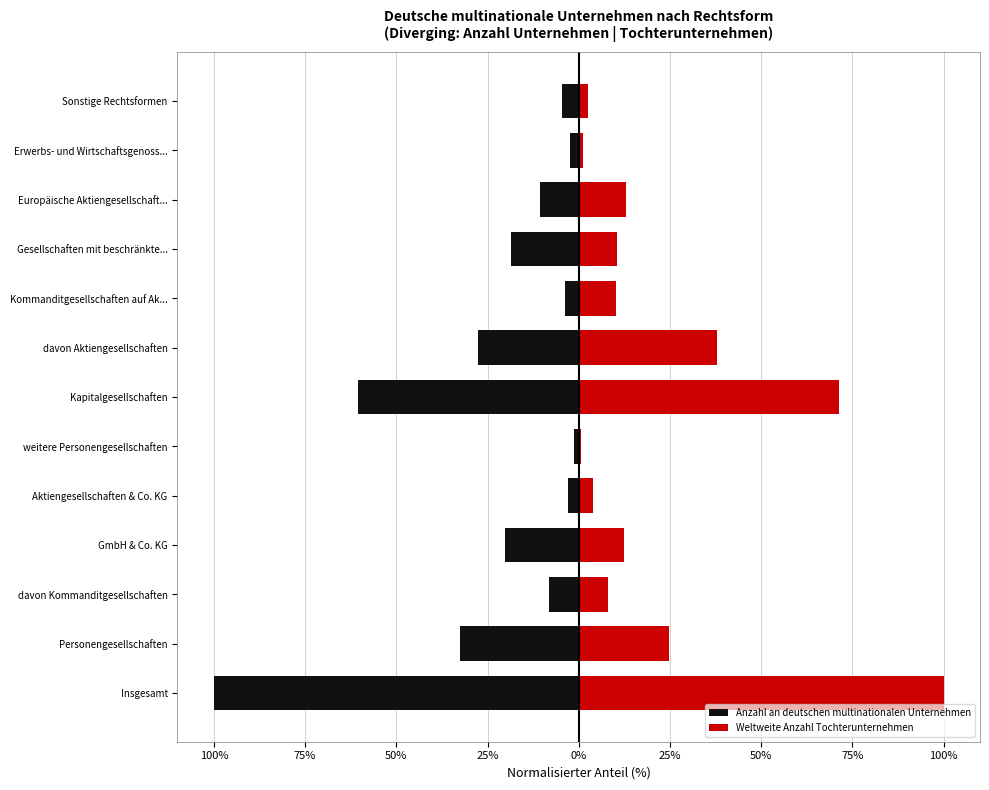

What is the smallest value displayed?

-100.0